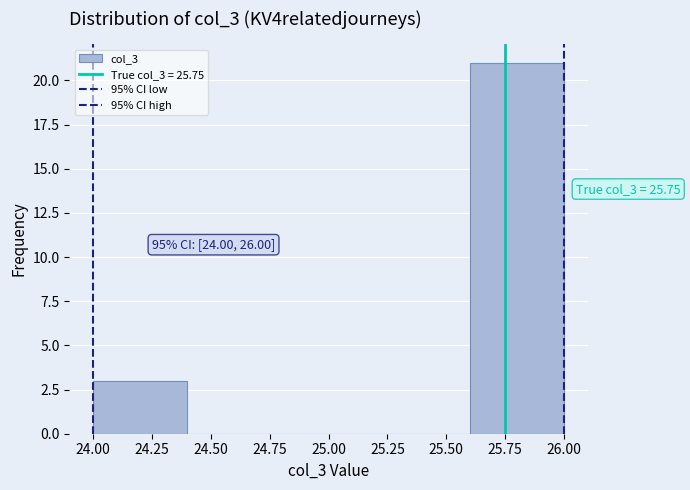

Which range on the x-axis has the tallest bar?

25.6 to 26.0